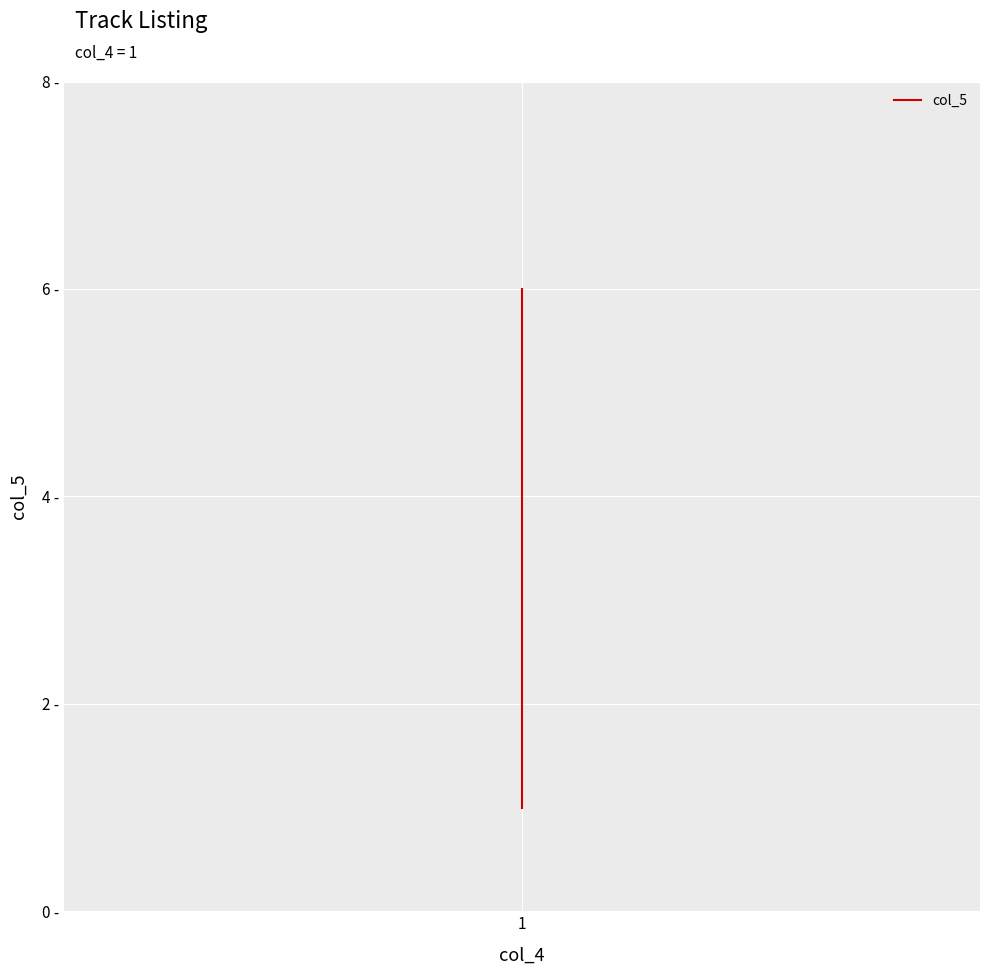

How many data points are above 4?

2